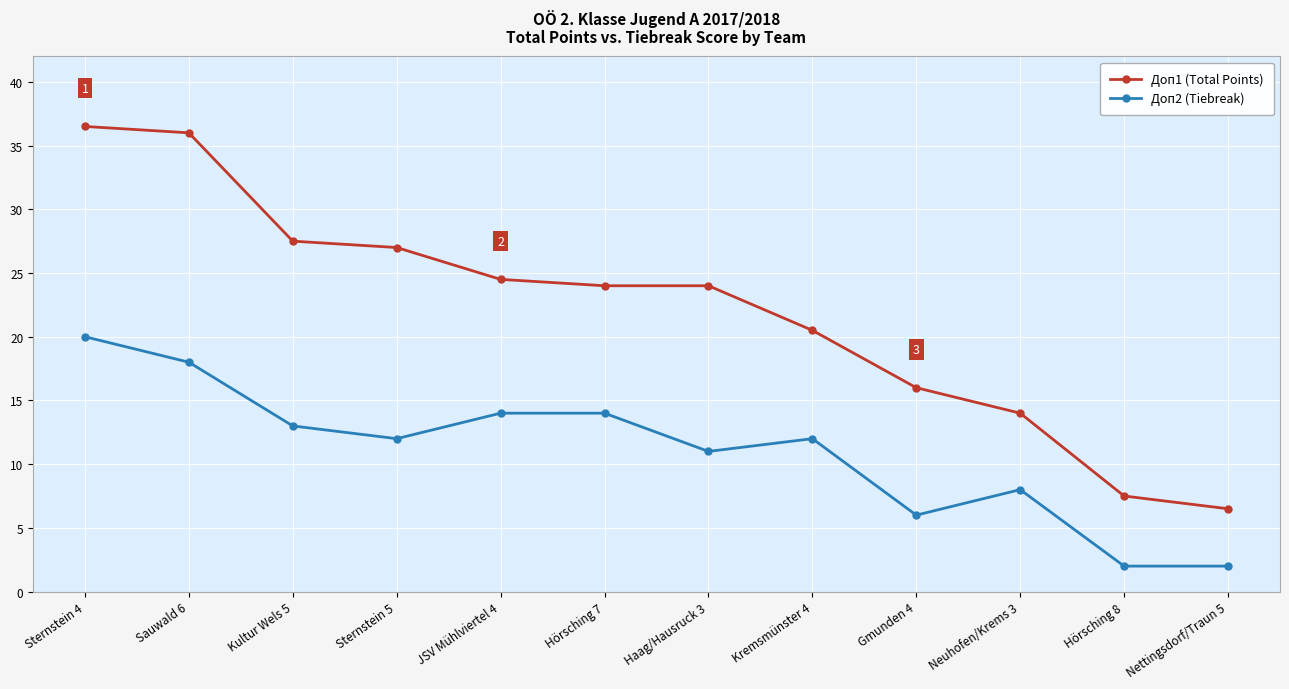

What are all the series names shown in the legend?

Доп1 (Total Points), Доп2 (Tiebreak)